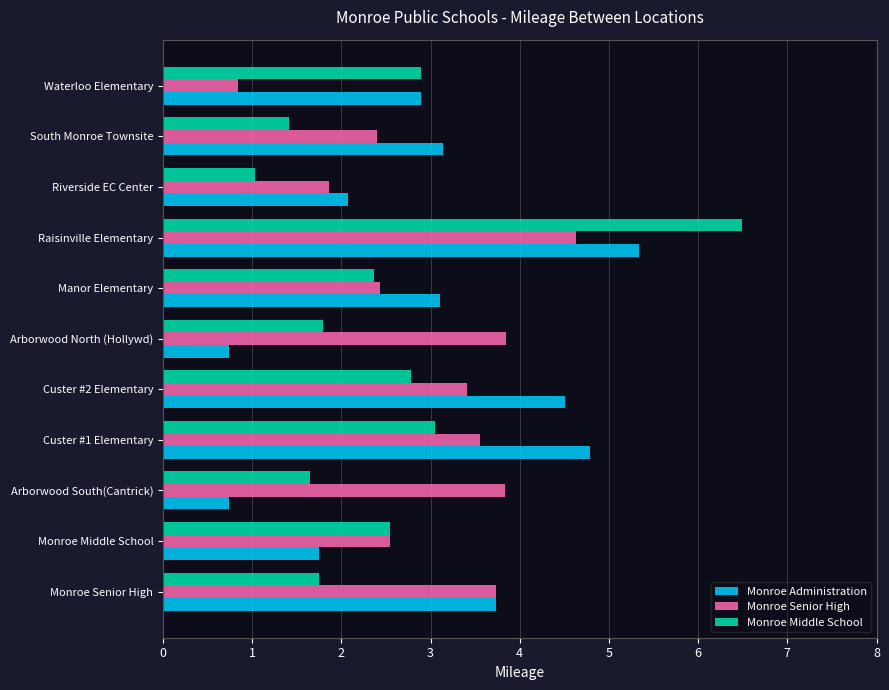

What are all the series names shown in the legend?

Monroe Administration, Monroe Senior High, Monroe Middle School